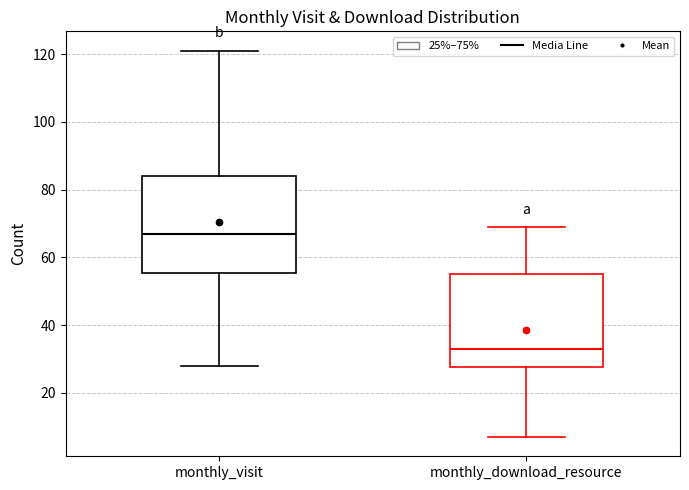

Where is the upper edge of the box for monthly_download_resource on the y-axis? The values are not printed on the chart, so give them approximately, as read against the axis.

56